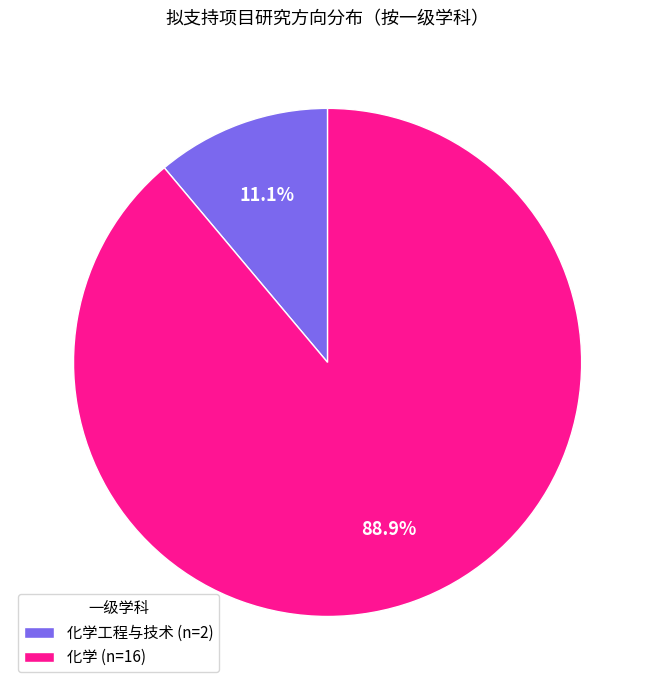

Rank the categories by value from highest to lowest.

化学 (n=16), 化学工程与技术 (n=2)